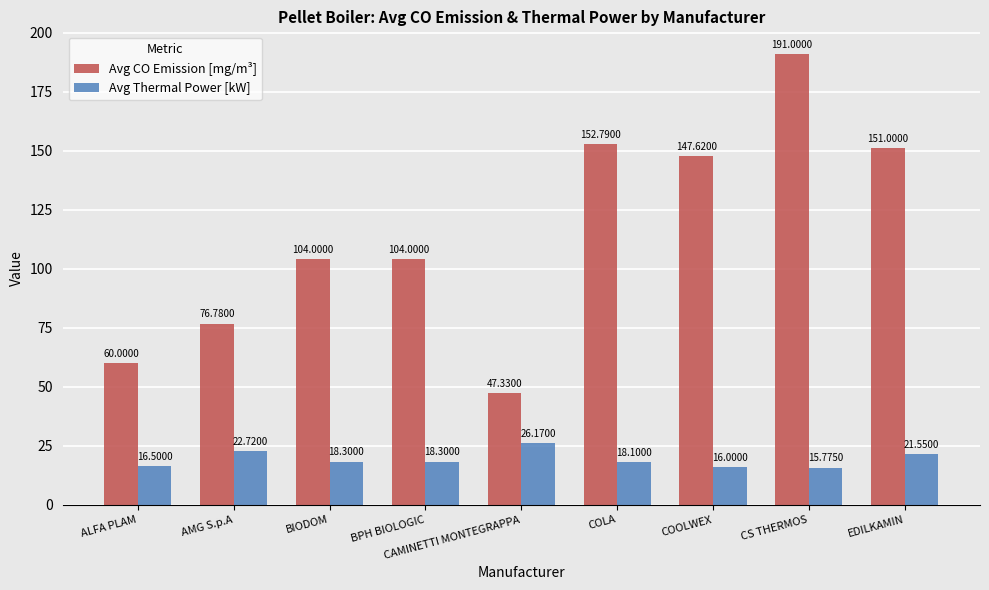

What is the minimum value for Avg CO Emission [mg/m³]?

47.3